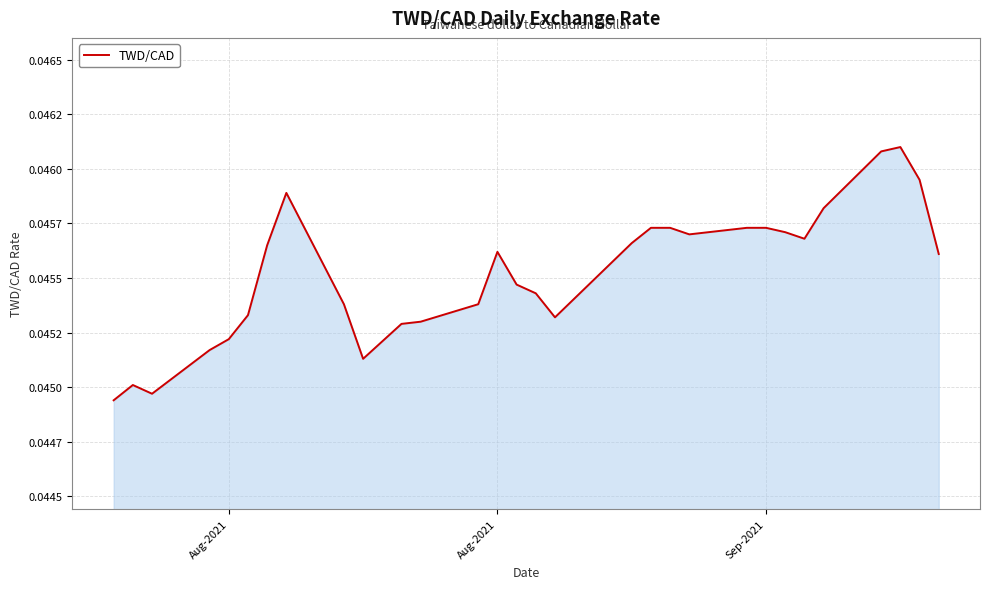

What is the sum of all values?

1.4